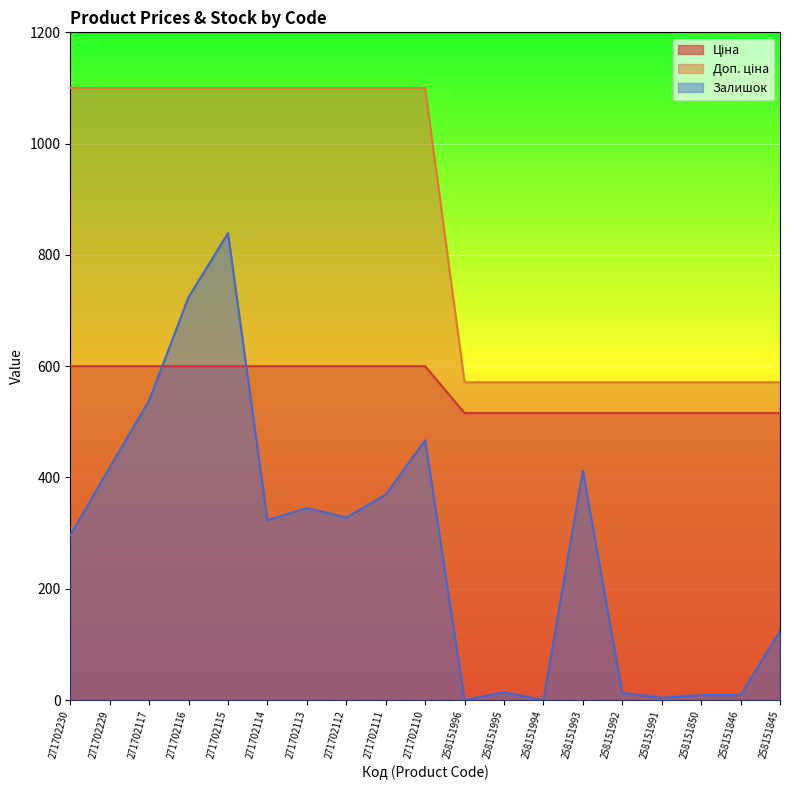

How many lines are shown in the chart?

3